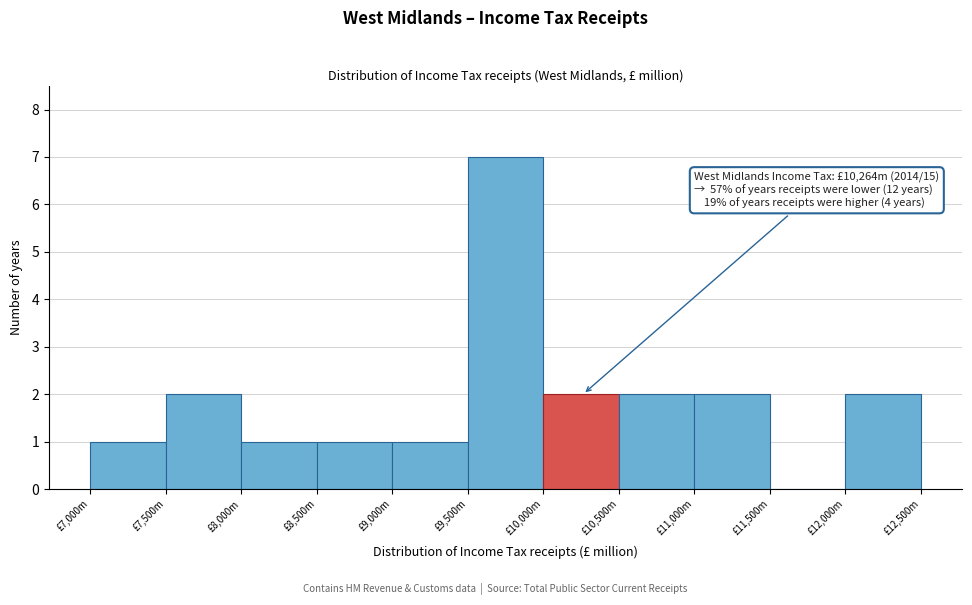

Reading left to right, extract all data points from this chart.

£7,000m=1	£7,500m=2	£8,000m=1	£8,500m=1	£9,000m=1	£9,500m=7	£10,000m=2	£10,500m=2	£11,000m=2	£11,500m=0	£12,000m=2